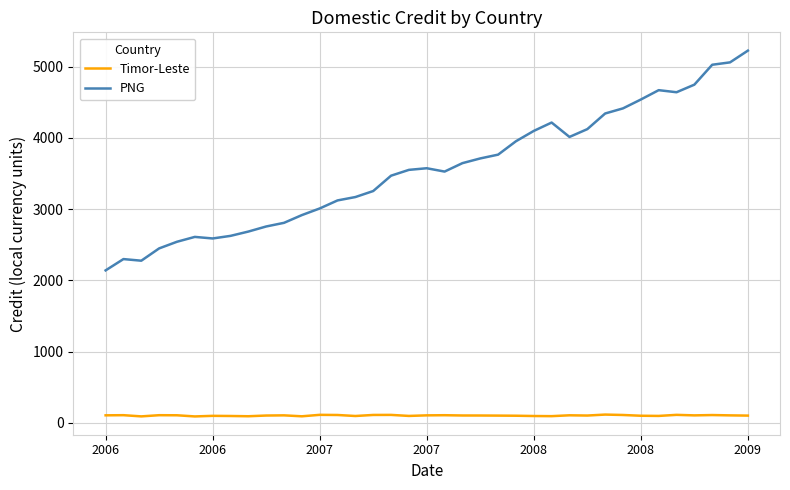

Which series has the widest spread of values?

PNG